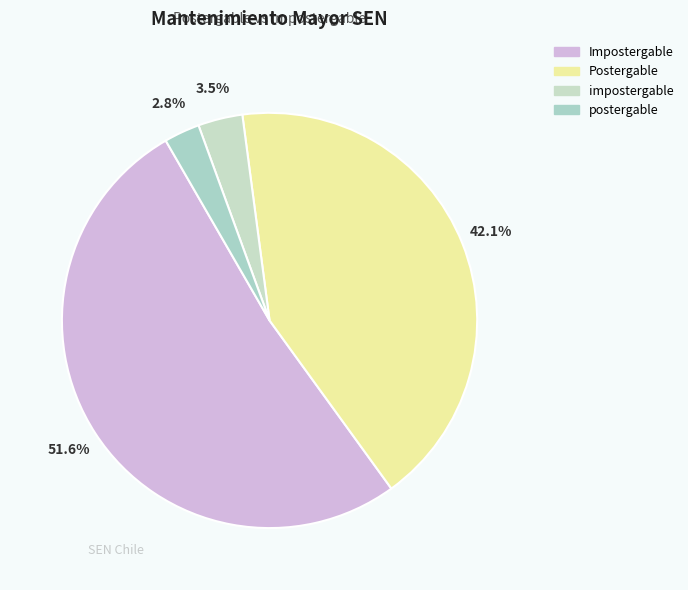

How many segments does this pie chart have?

4